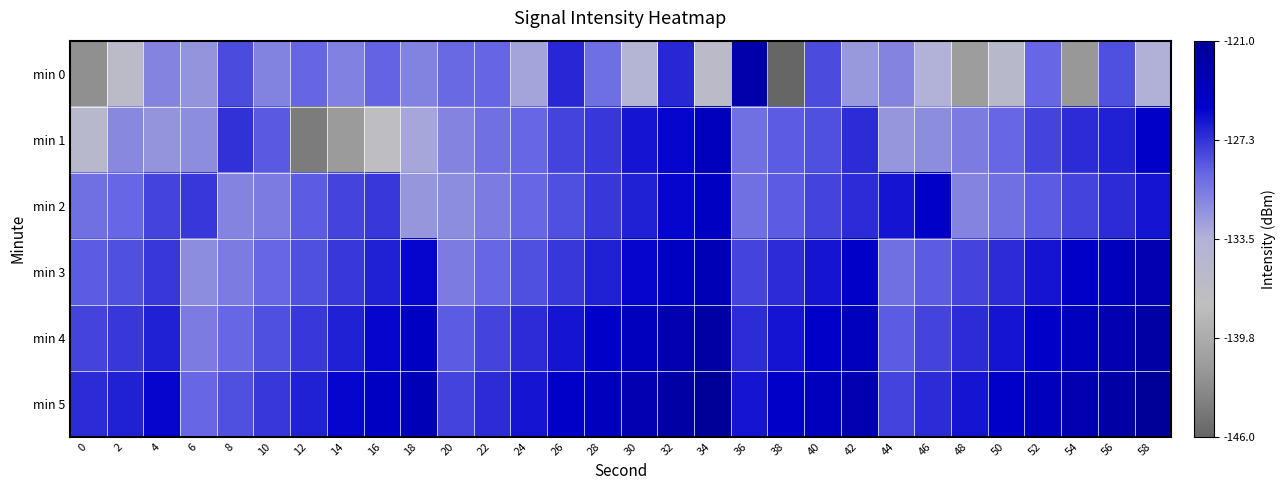

What is the difference between the highest and lowest values at 4?

6.4